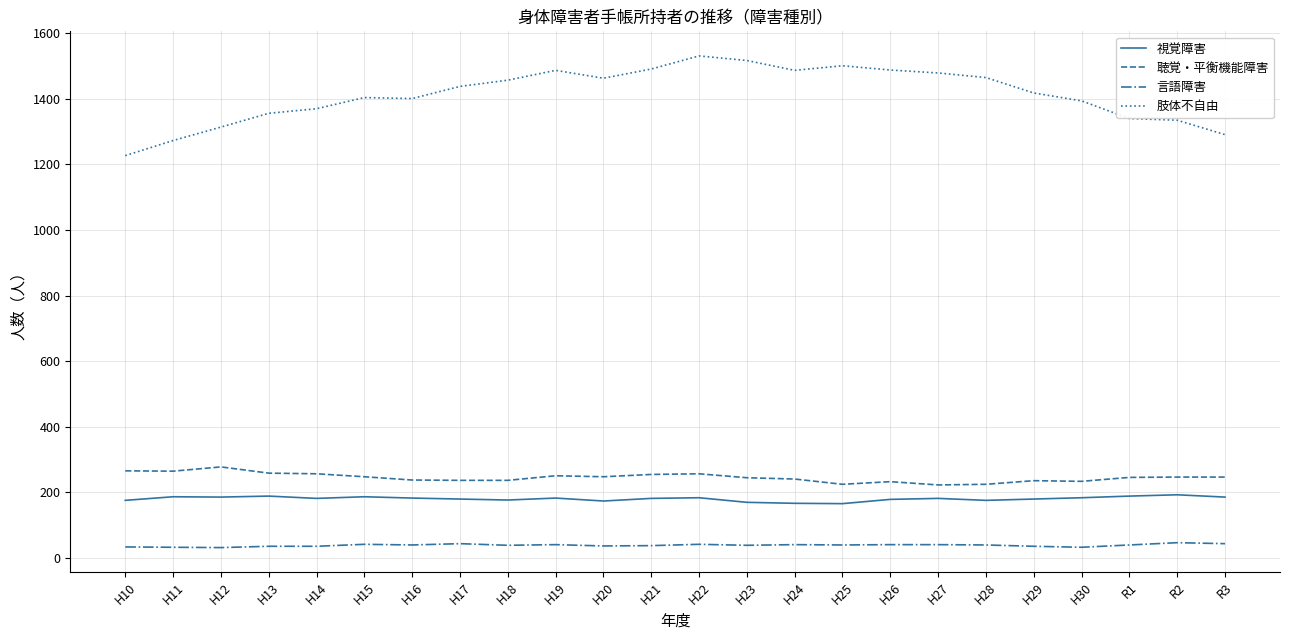

What is the minimum value shown in the chart?

32